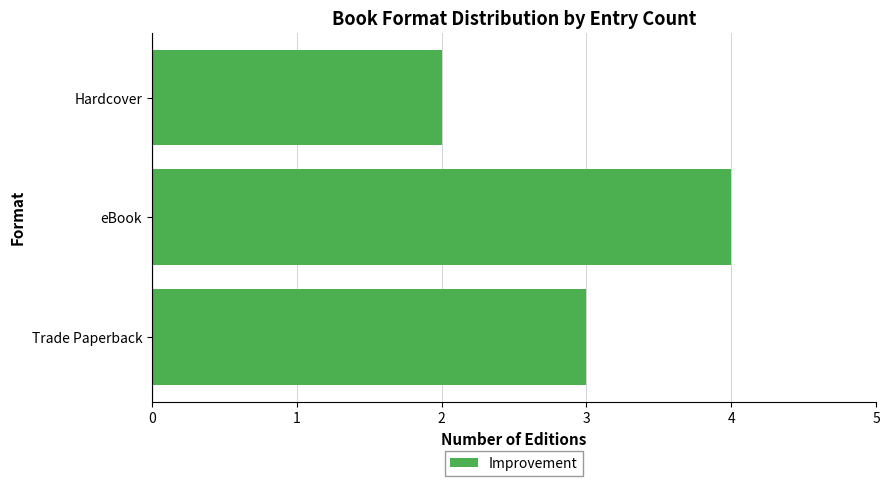

Reading top to bottom, extract all data points from this chart.

Hardcover=2	eBook=4	Trade Paperback=3